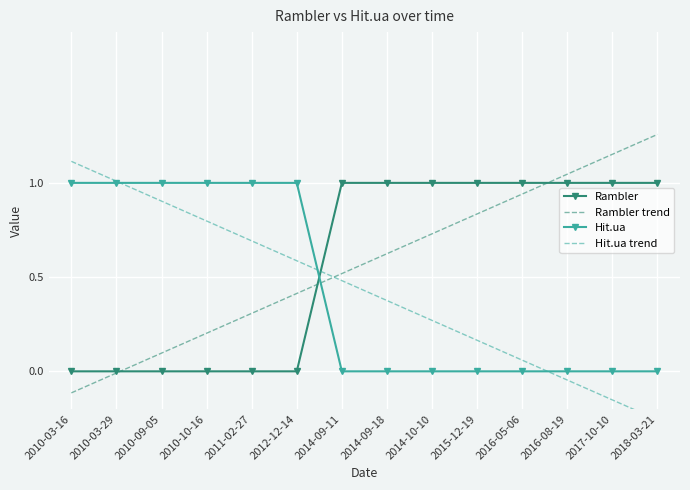

How many data points in Hit.ua trend are less than 0?

3